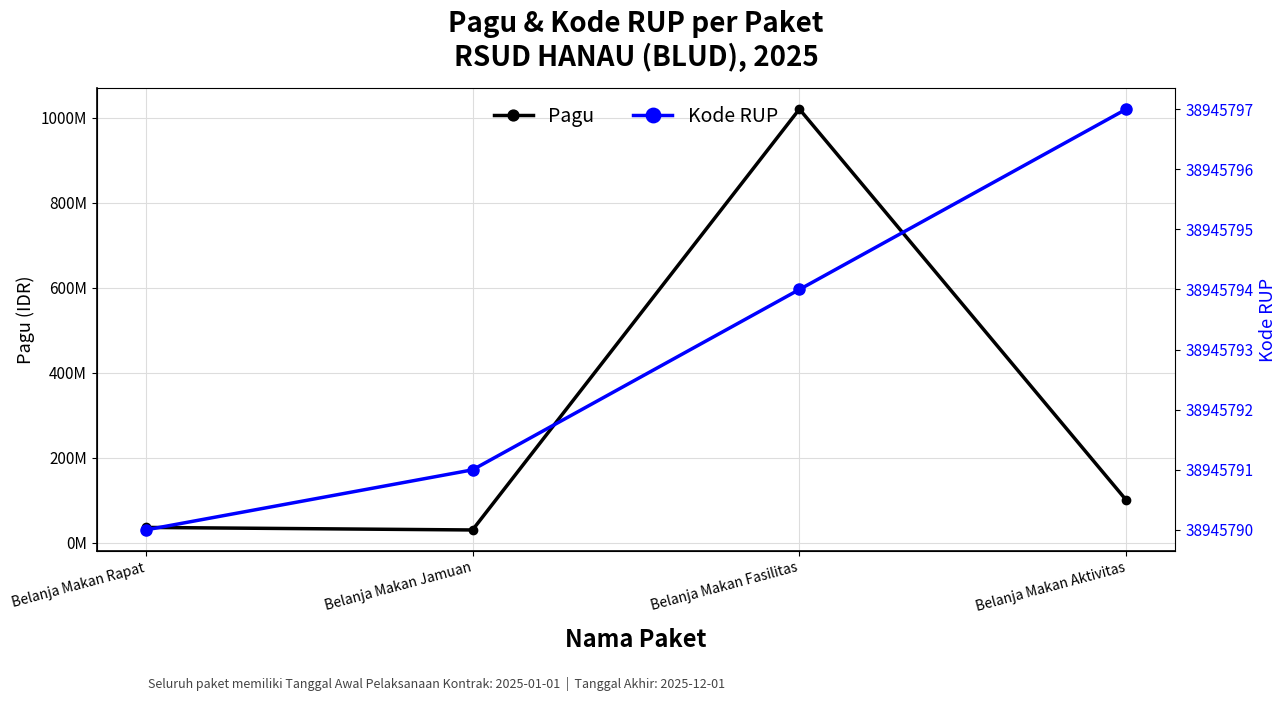

What is the minimum value for Pagu?

30000000